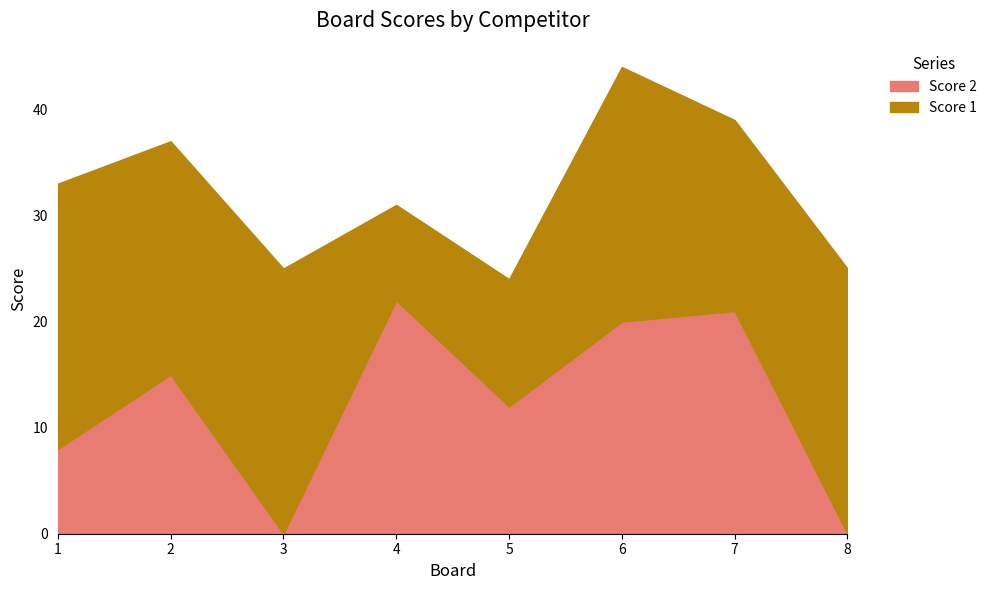

Rank the categories by value from lowest to highest.

3, 8, 1, 5, 2, 6, 7, 4